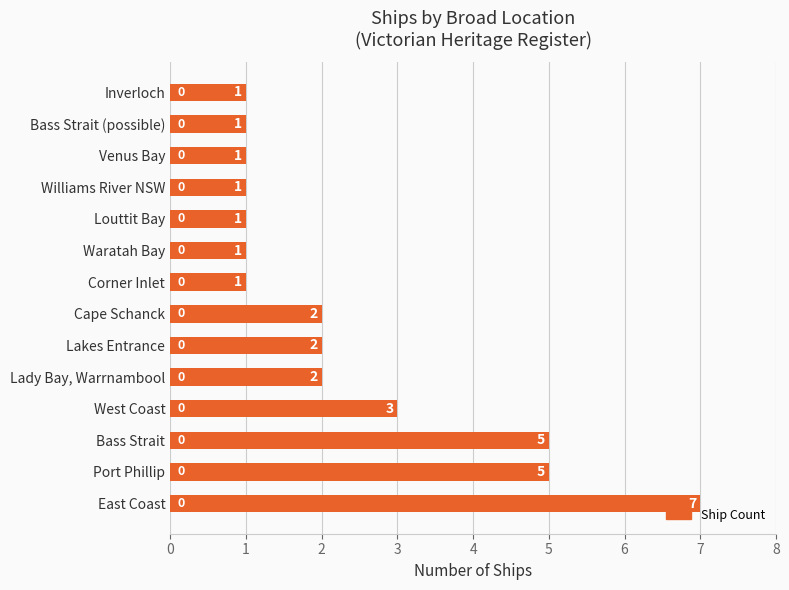

Reading bottom to top, what are all the values shown in this chart?

East Coast=7	Port Phillip=5	Bass Strait=5	West Coast=3	Lady Bay, Warrnambool=2	Lakes Entrance=2	Cape Schanck=2	Corner Inlet=1	Waratah Bay=1	Louttit Bay=1	Williams River NSW=1	Venus Bay=1	Bass Strait (possible)=1	Inverloch=1